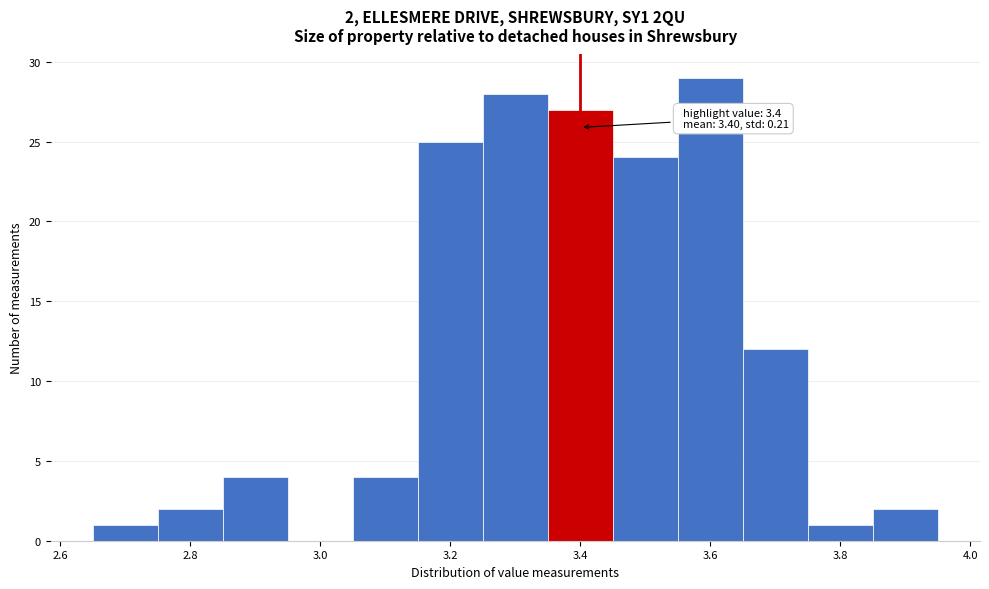

Which range on the x-axis has the tallest bar?

3.55 to 3.65